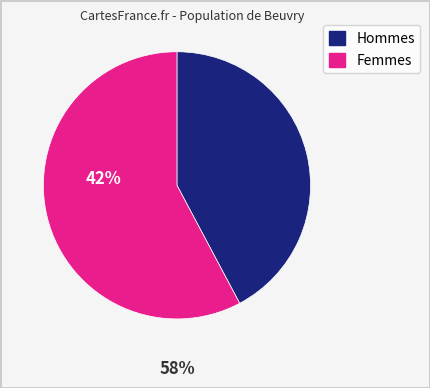

Is there any slice that represents more than half of the pie?

Yes